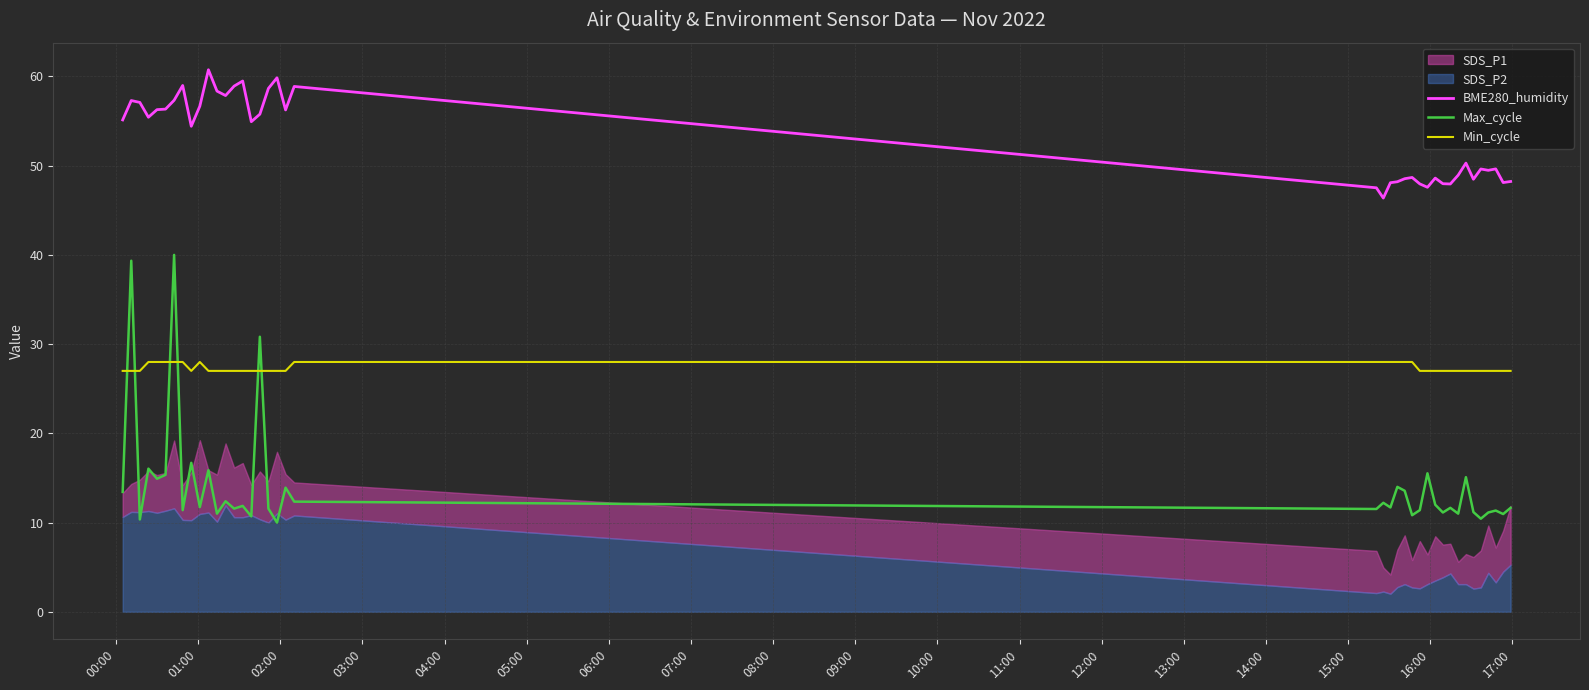

How many Min_cycle values are between 27 and 28?

40